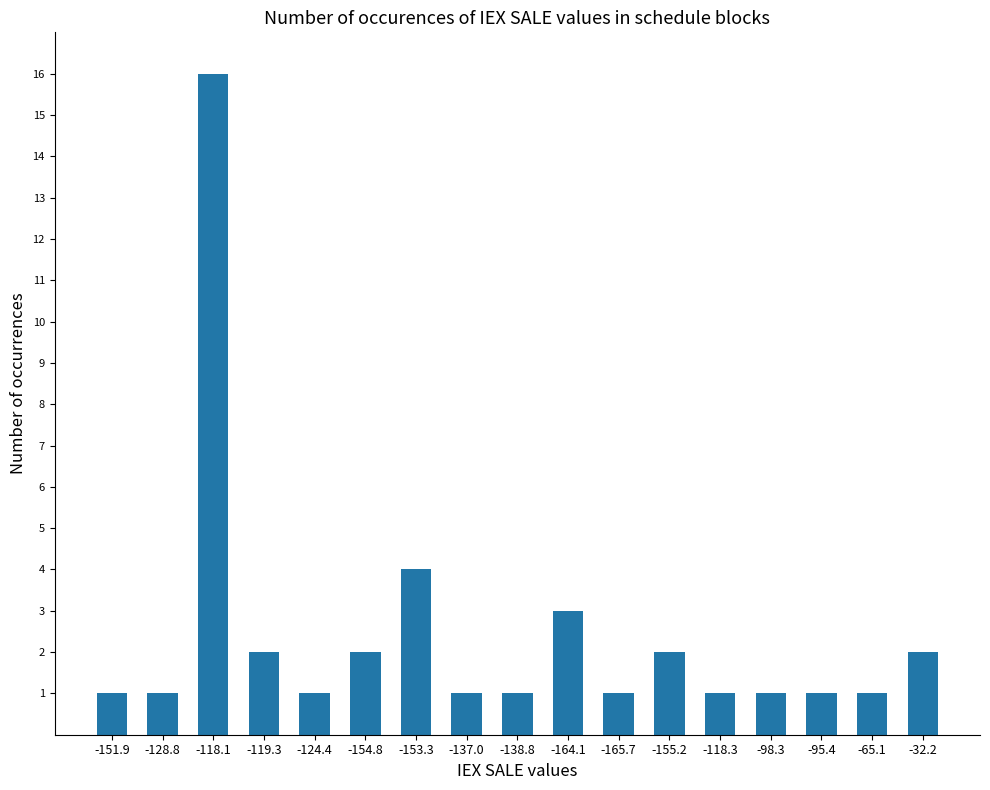

Reading left to right, extract all data points from this chart.

-151.9=1	-128.8=1	-118.1=16	-119.3=2	-124.4=1	-154.8=2	-153.3=4	-137.0=1	-138.8=1	-164.1=3	-165.7=1	-155.2=2	-118.3=1	-98.3=1	-95.4=1	-65.1=1	-32.2=2